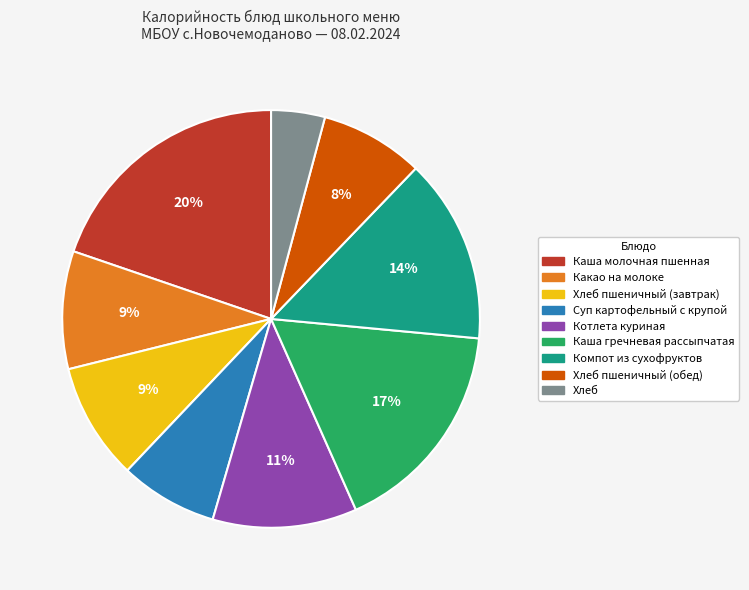

Does any single category account for the majority?

No